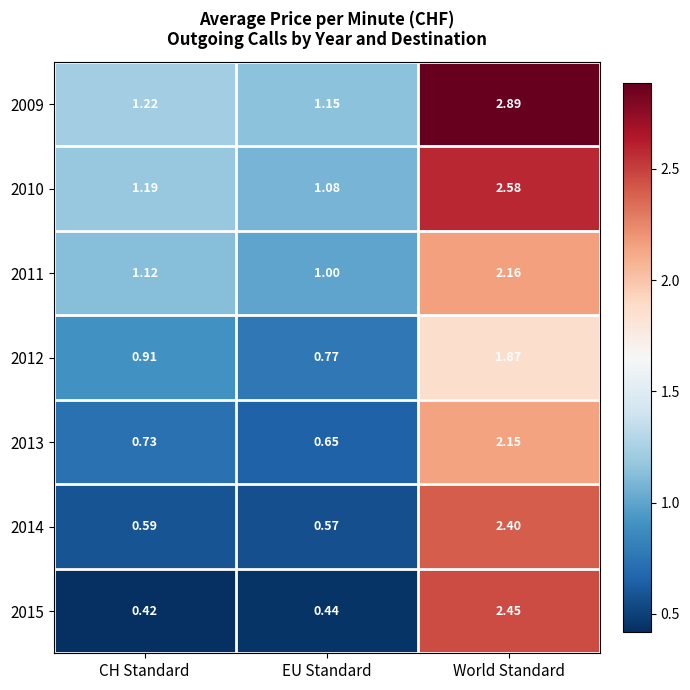

At CH Standard, list the series in order from smallest to largest.

2015, 2014, 2013, 2012, 2011, 2010, 2009